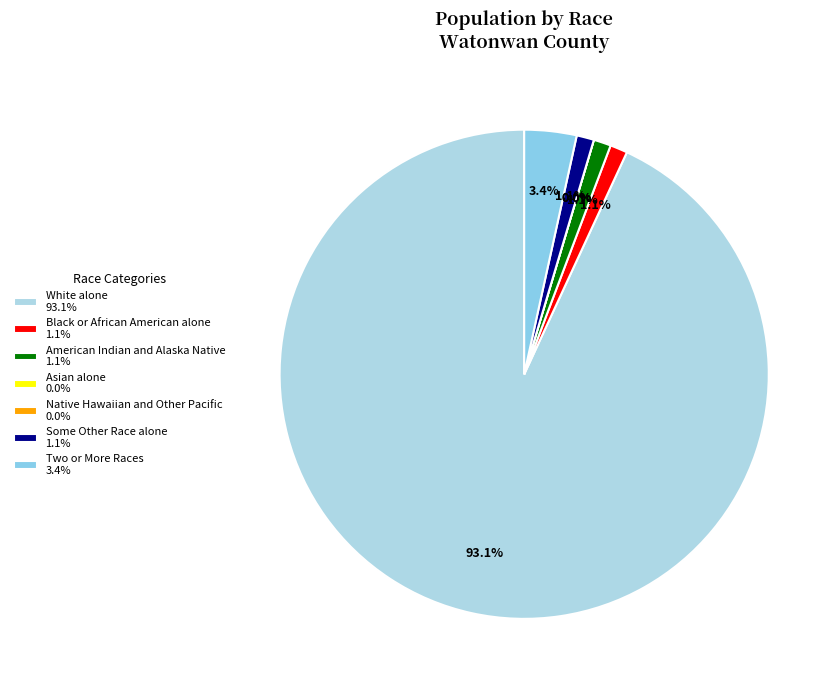

What is the smallest slice in the pie chart?

Asian alone